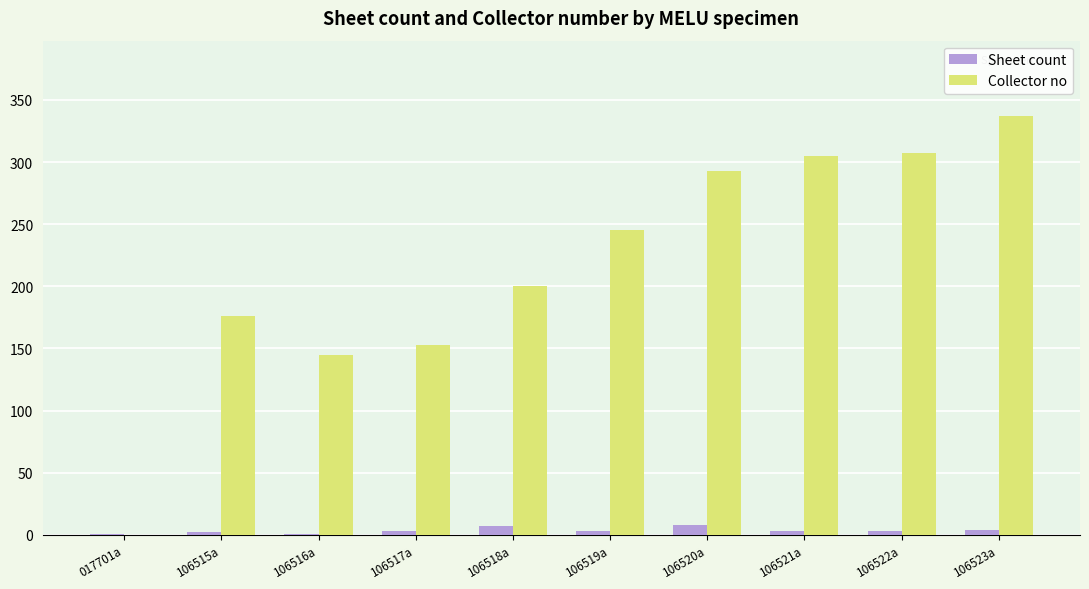

What is the average value of the Sheet count series?

4